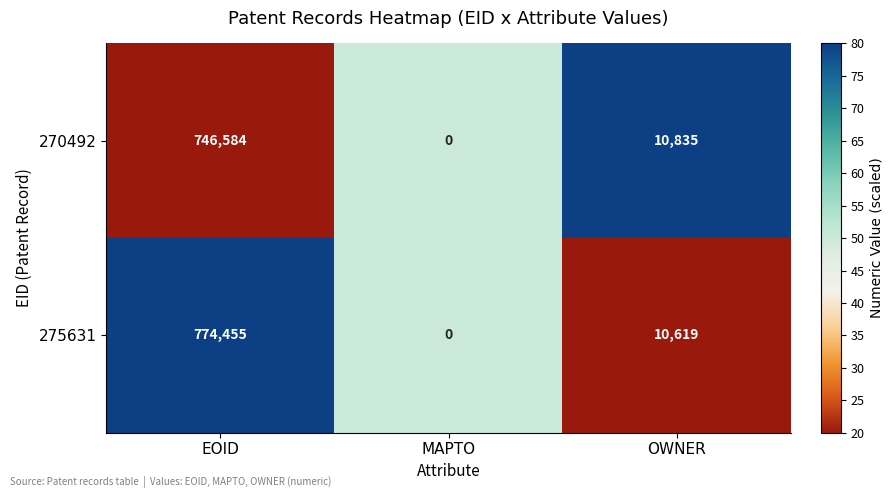

At which label is 270492 closest to 373292?

OWNER